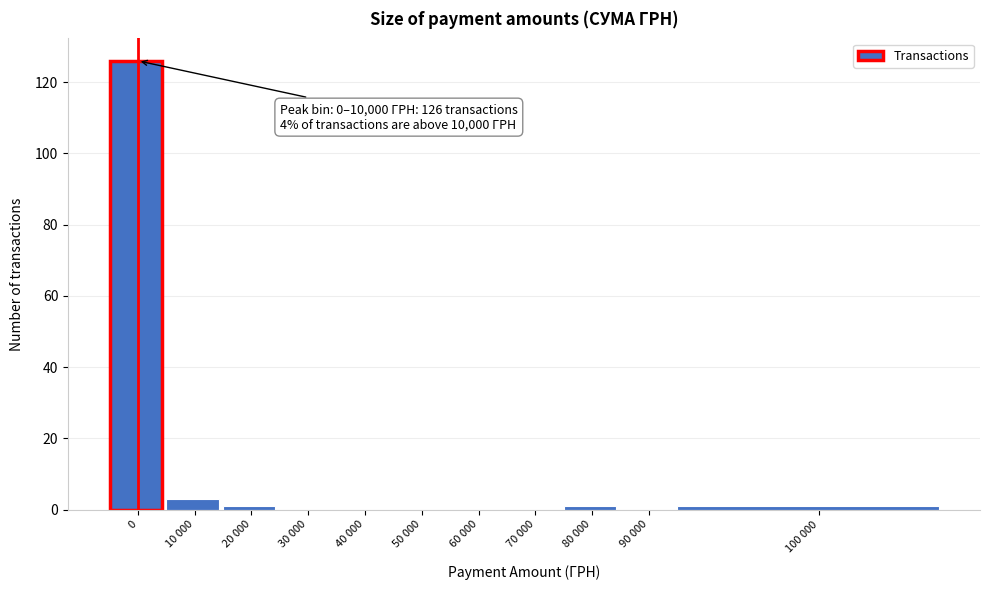

Reading left to right, transcribe all the data shown in this chart.

0=126	10 000=3	20 000=1	30 000=0	40 000=0	50 000=0	60 000=0	70 000=0	80 000=1	90 000=0	100 000=1